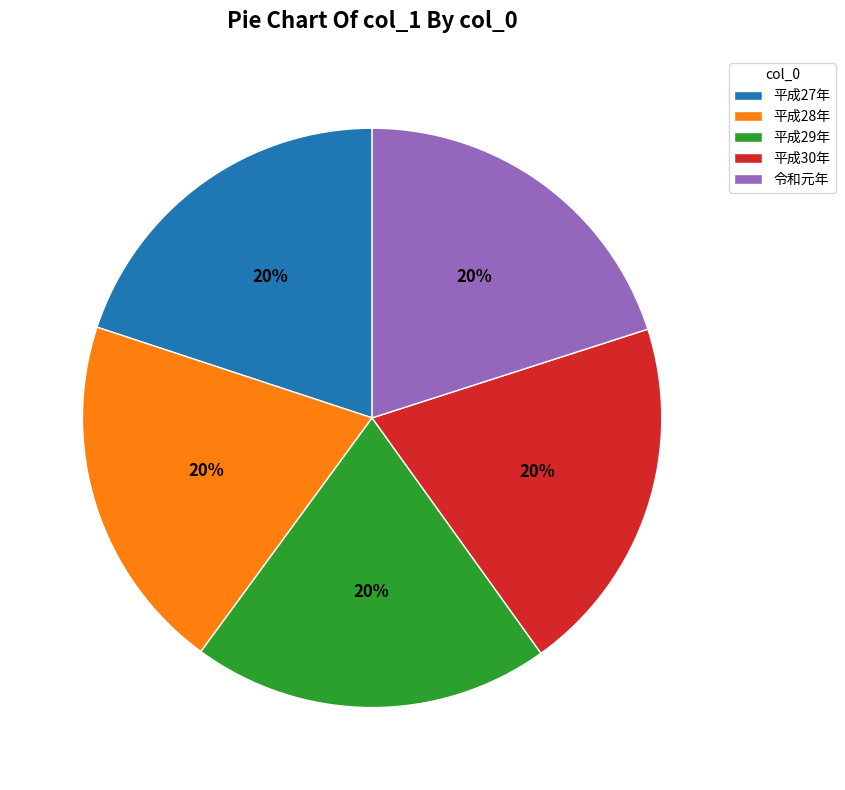

Is there any slice that represents more than half of the pie?

No